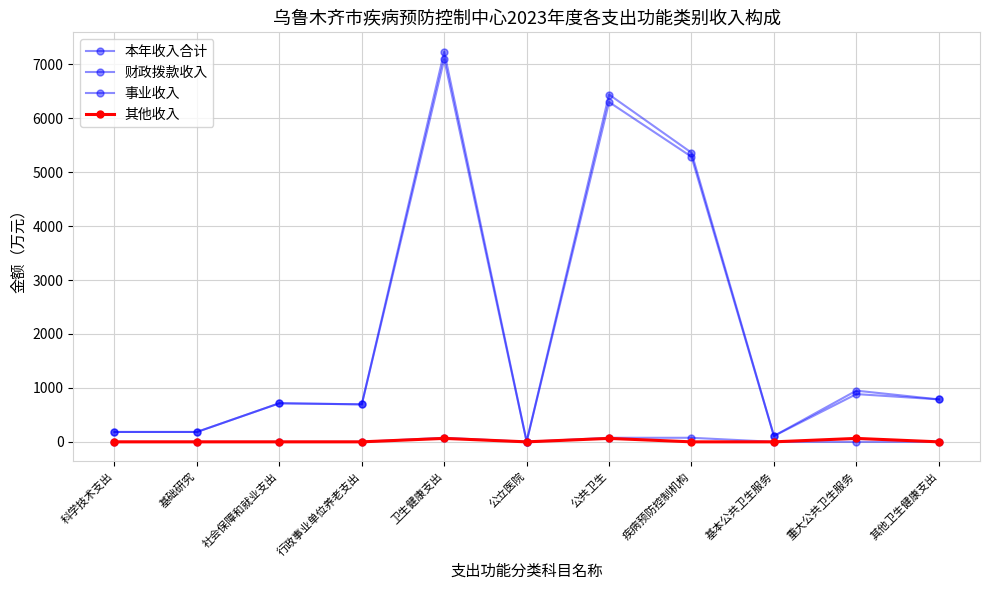

Does the chart have visible grid lines?

Yes